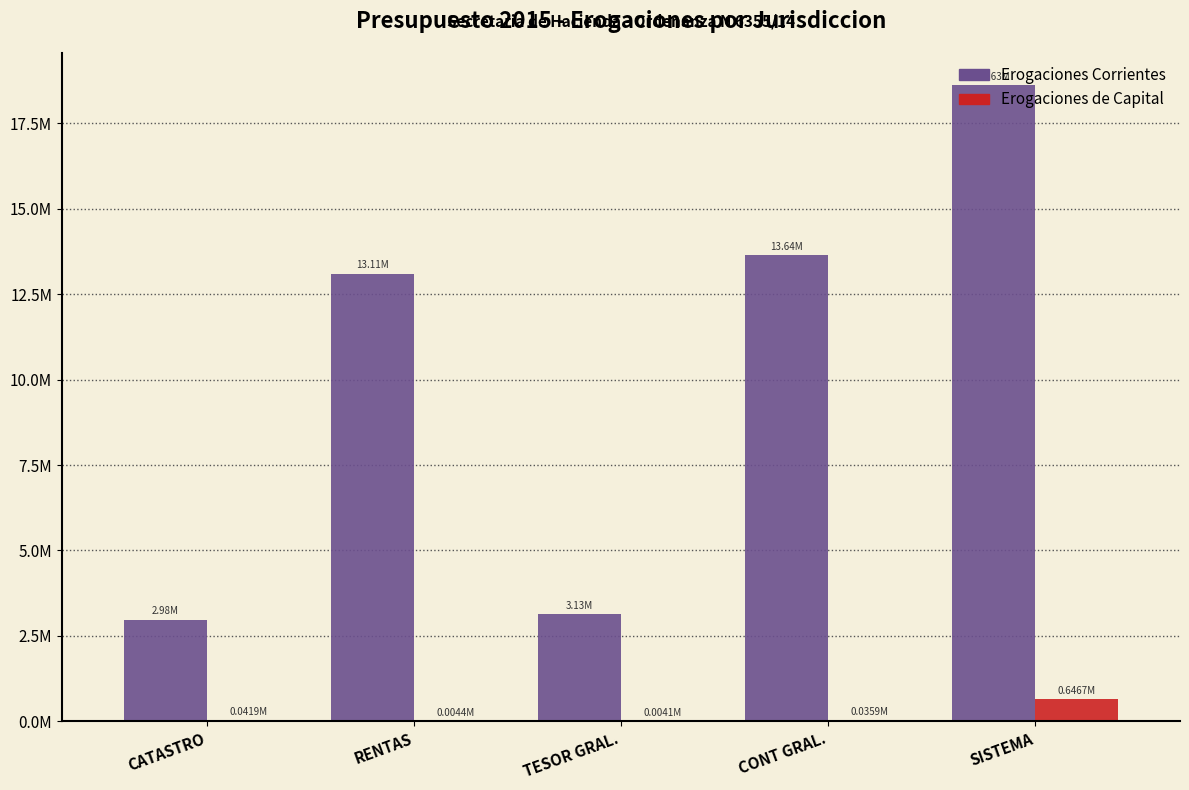

Are the bars horizontal?

No